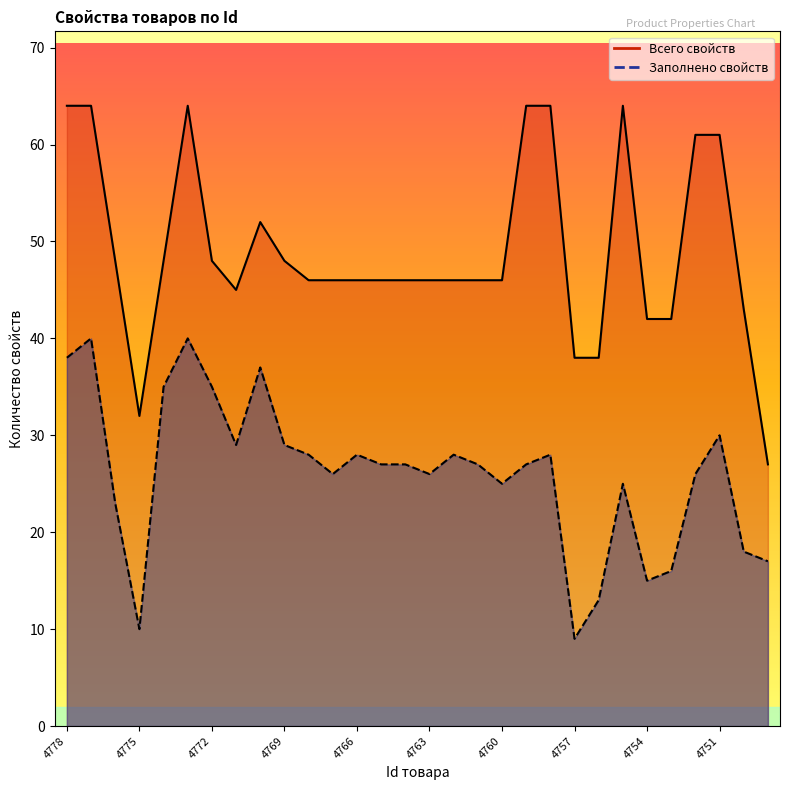

True or false: Заполнено свойств and Всего свойств intersect in this chart.

False